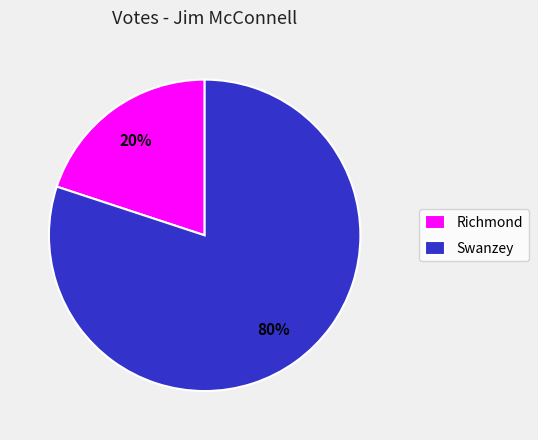

Approximately how many times larger is the value at Swanzey compared to Richmond?

4.0